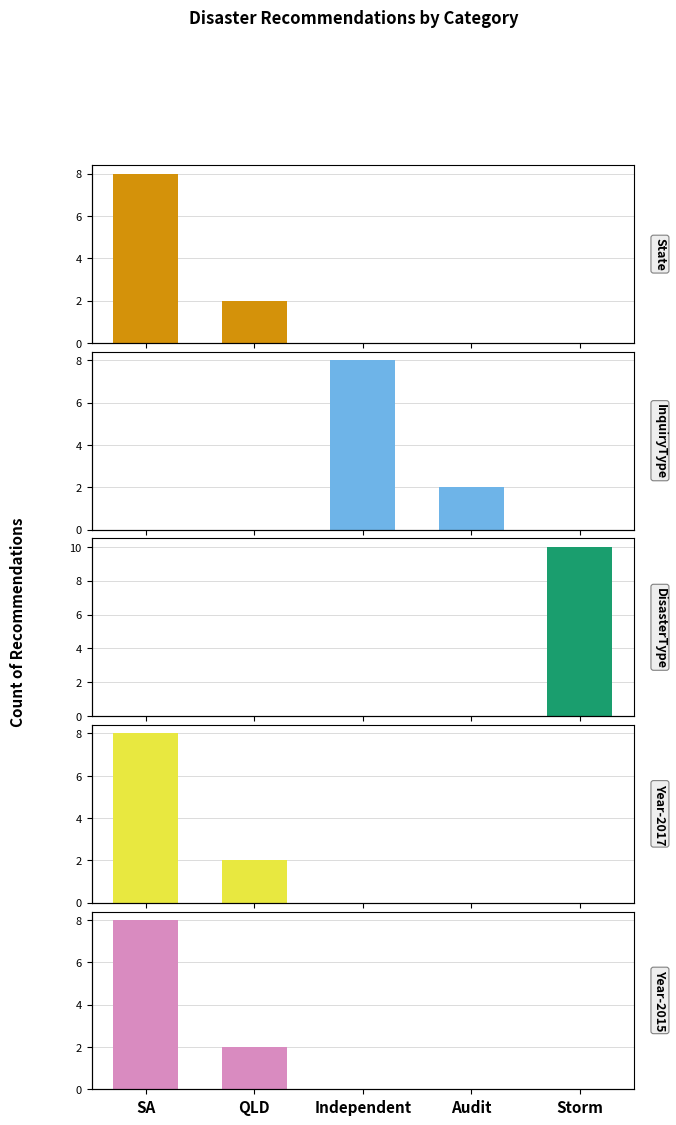

What is the average value of the InquiryType series?

5